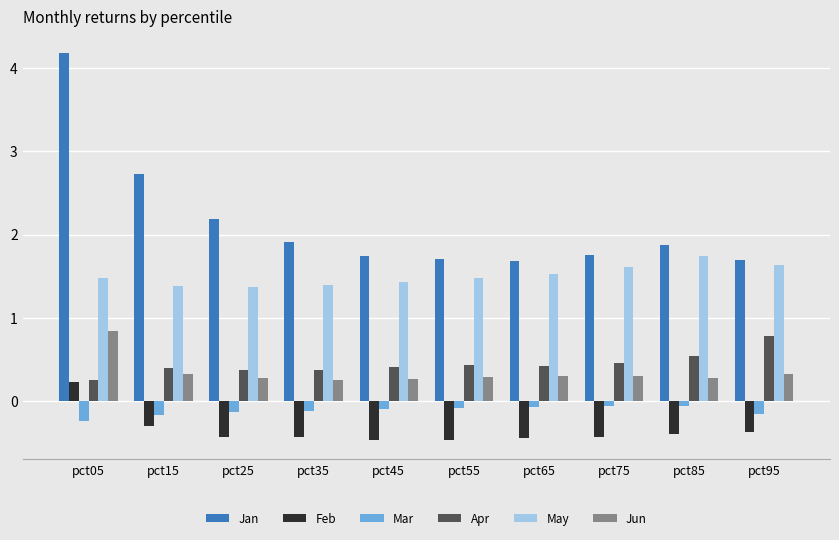

At which label does Feb first exceed 0?

pct05